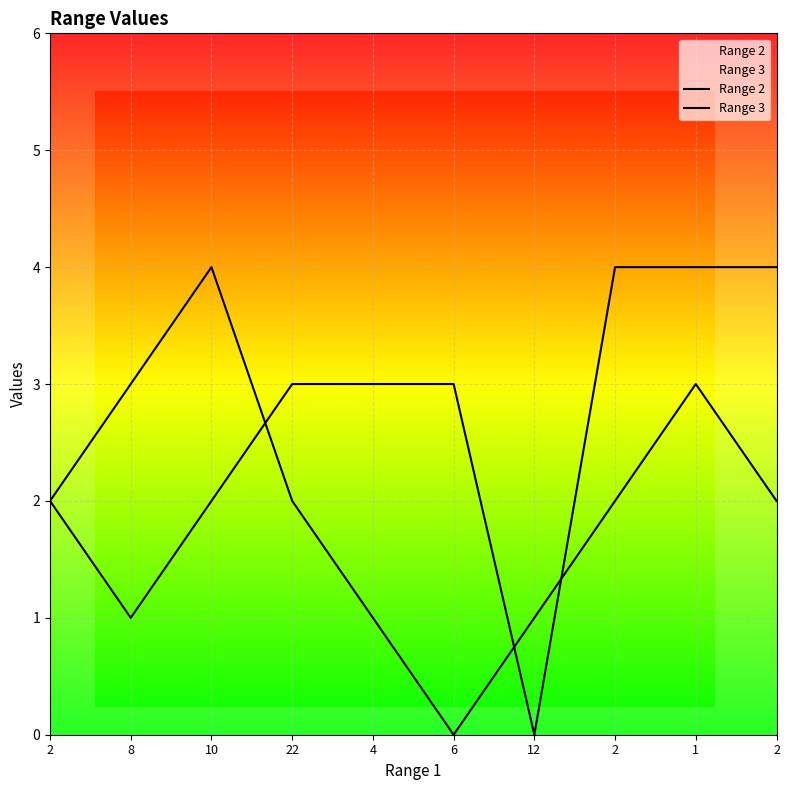

What is the approximate value of Range 2 at 22?

3